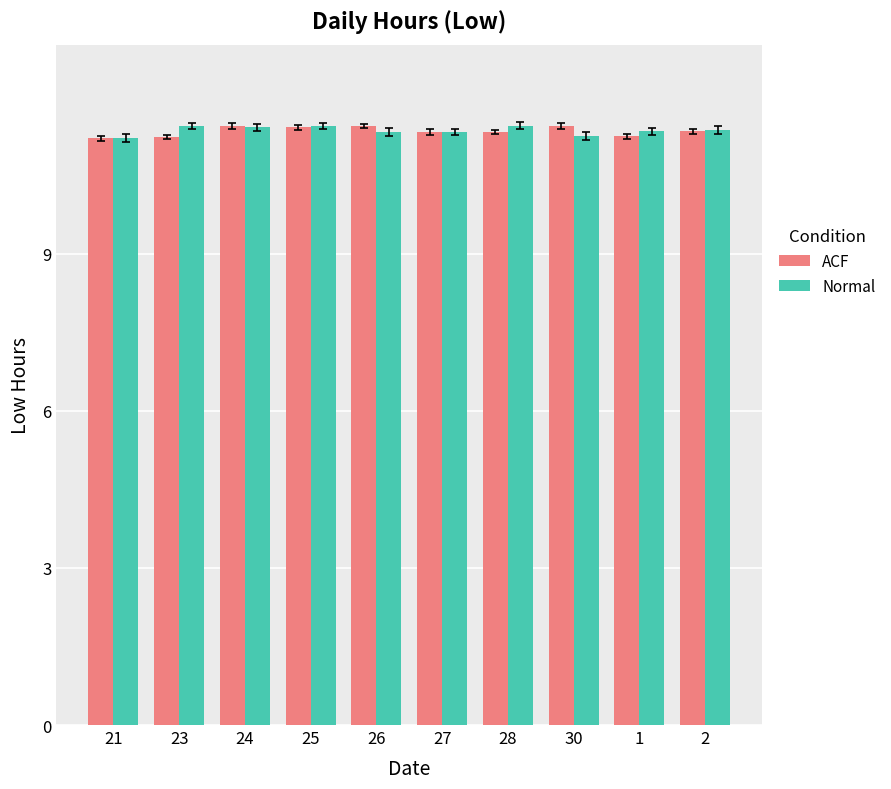

True or false: ACF has a value of 15.7 at 27.

False